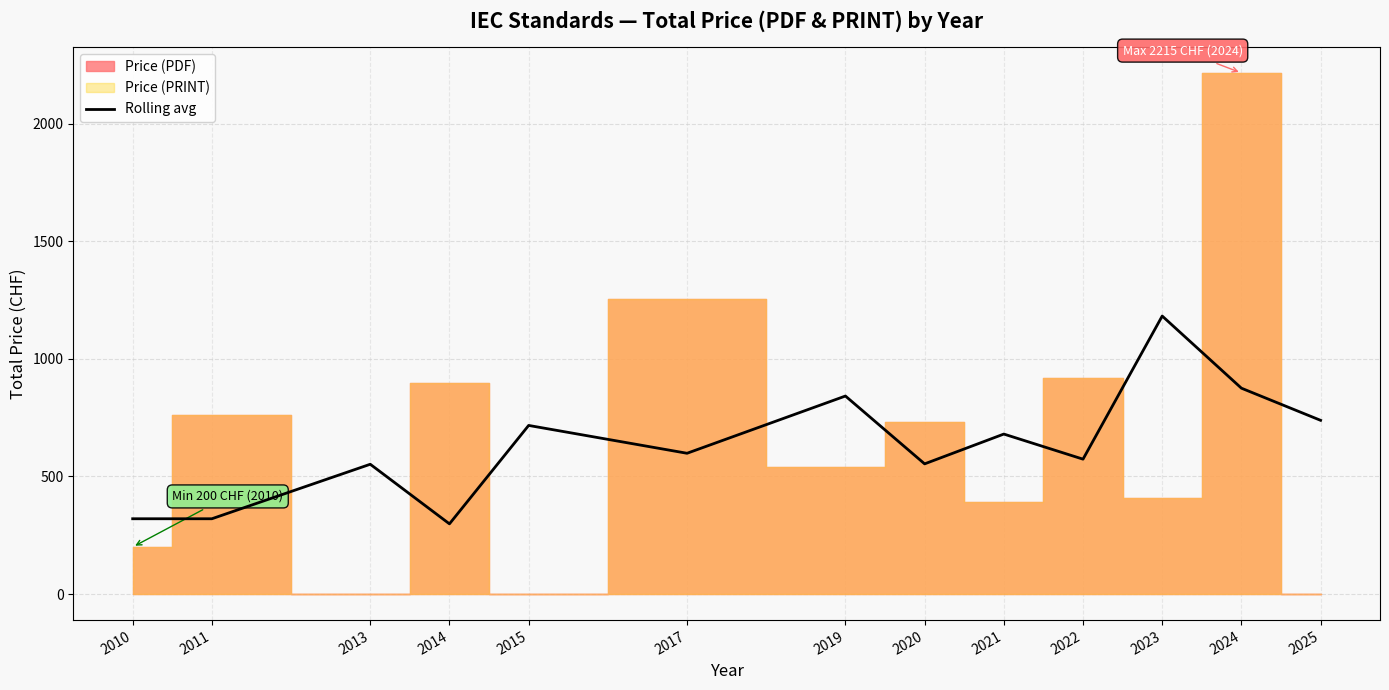

What is the value of the 8th point from the left?

553.3